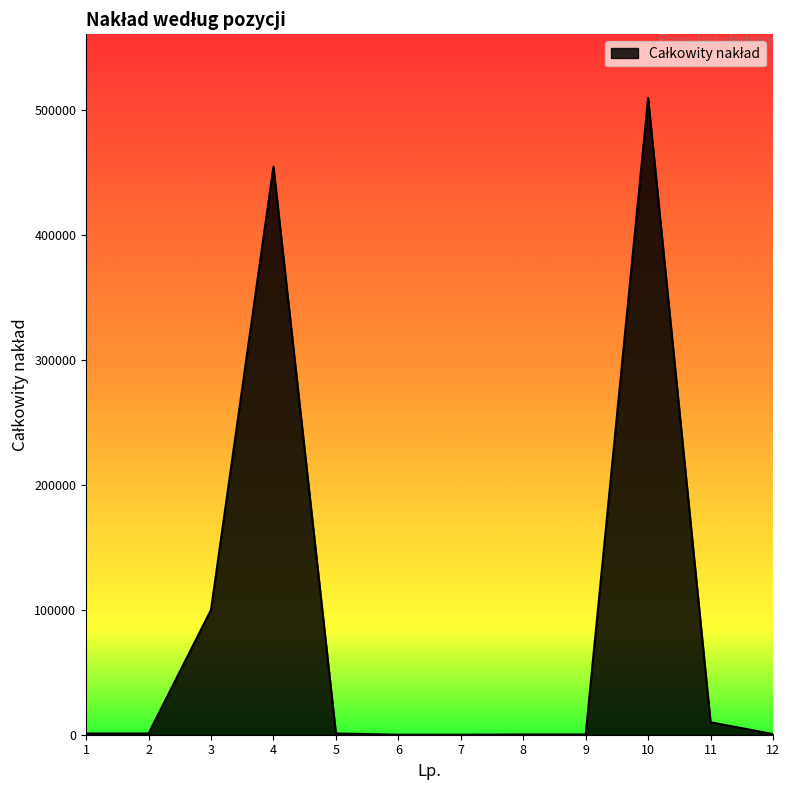

What is the difference between the maximum and minimum values?

509980